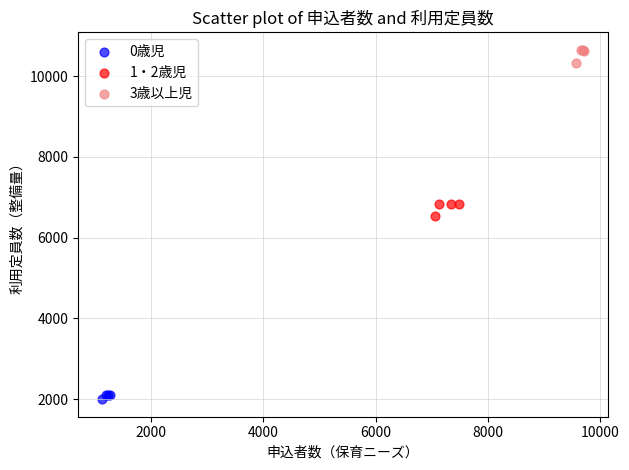

Which series reaches the minimum Y coordinate?

0歳児